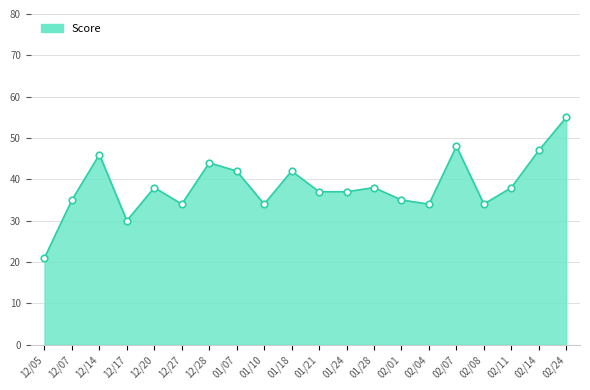

What is the approximate value at 01/24, to the nearest 5?

35